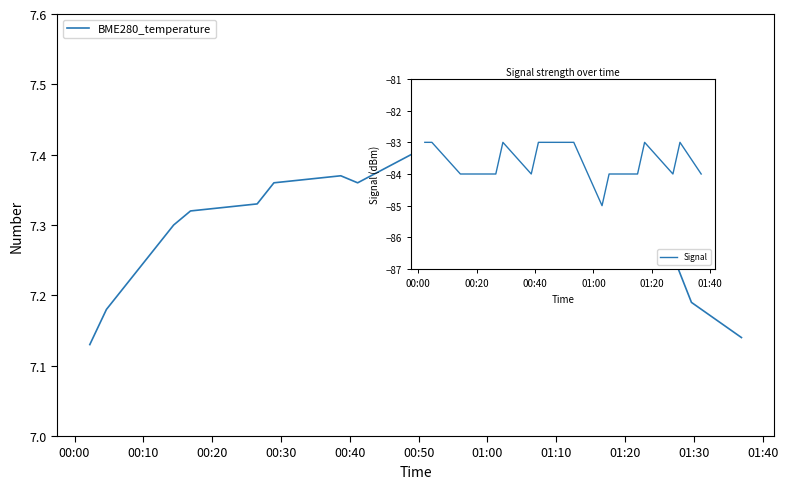

In BME280_temperature, how many points are lower than both neighbors (excluding endpoints)?

2